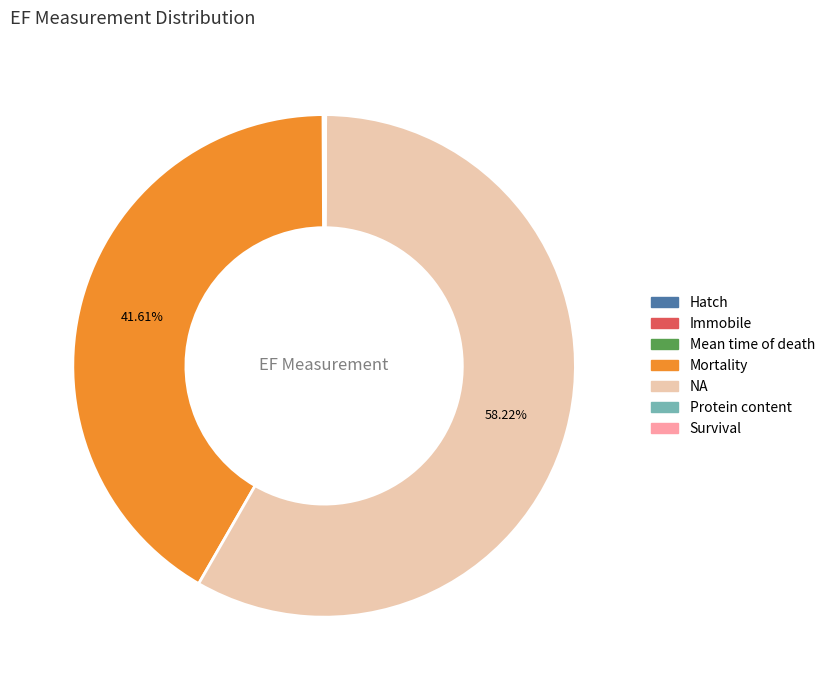

Which slice is the largest?

NA